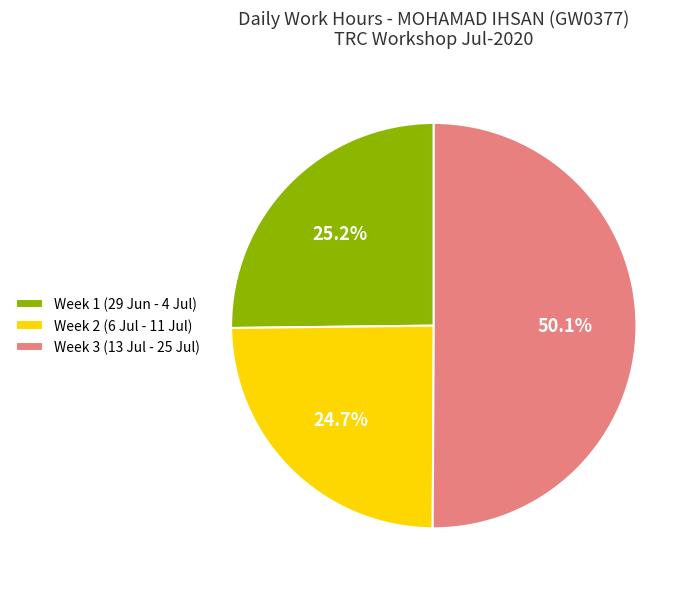

Which category has the biggest portion of the pie?

Week 3 (13 Jul - 25 Jul)